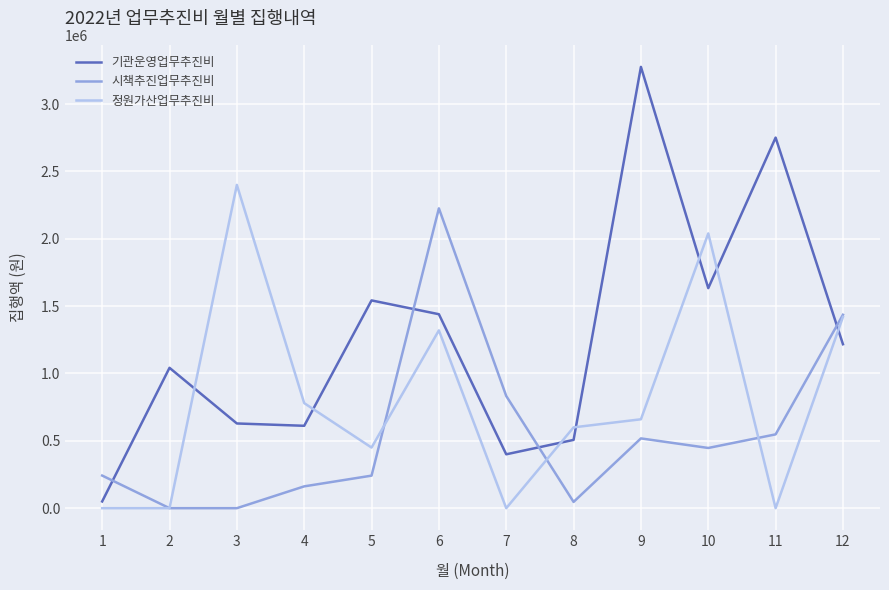

Where is 시책추진업무추진비 nearest to the value 1113000?

7